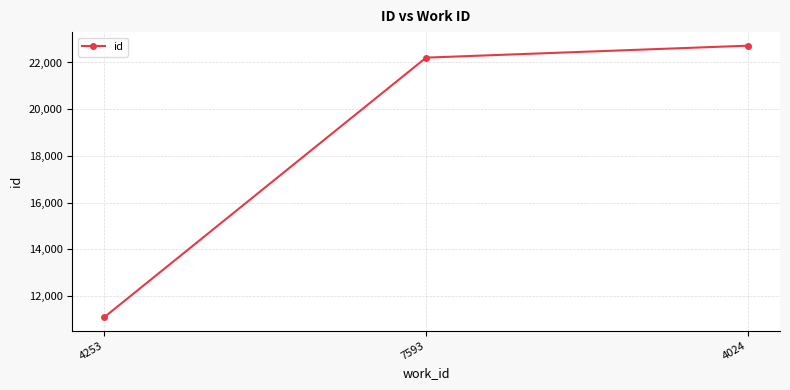

Approximately how many times larger is the value at 7593 compared to 4253?

2.0